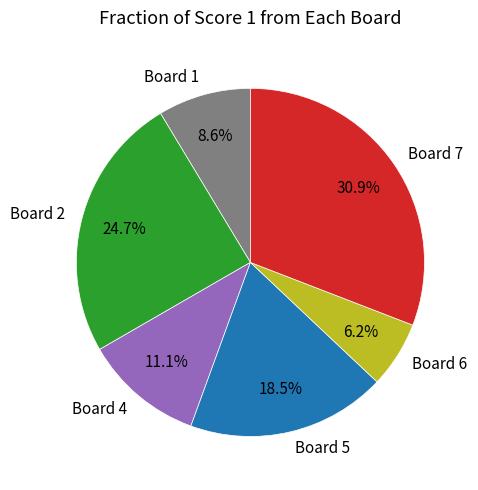

What percentage is NOT represented by Board 5?

81.5%